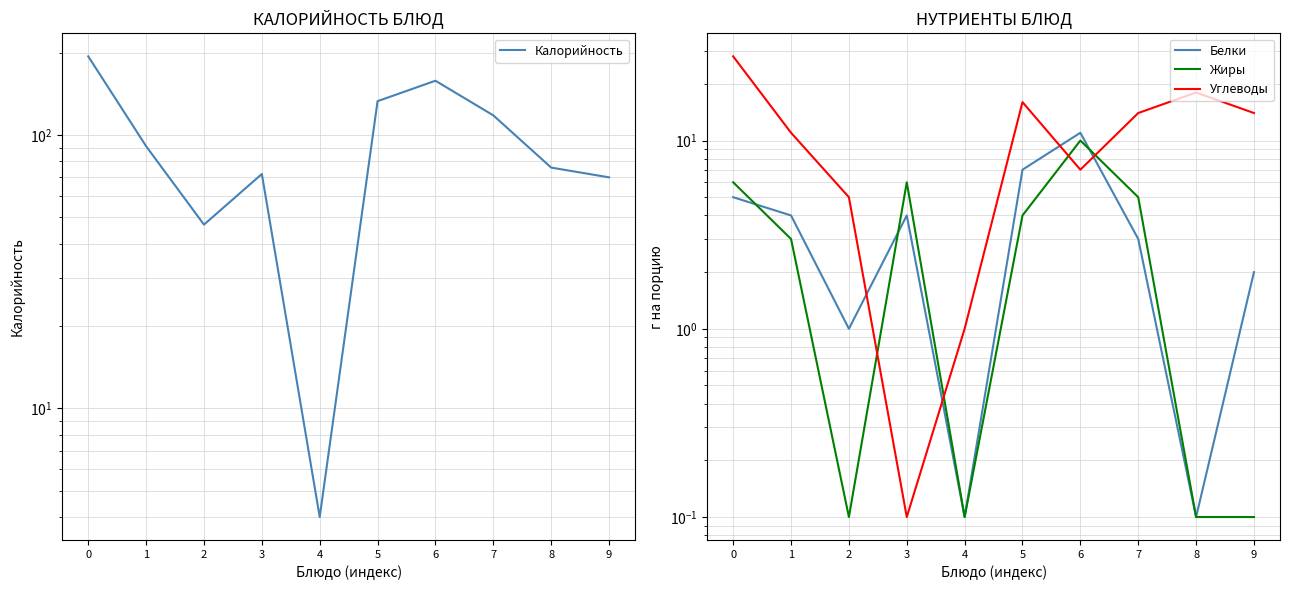

The Жиры series shows 4.3 at 6. True or false?

False